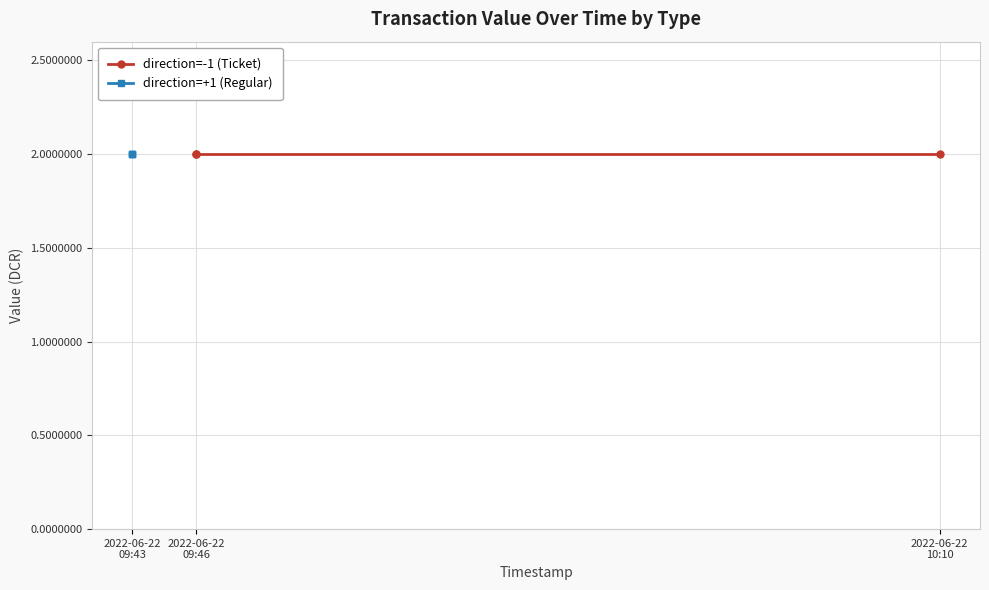

What is the approximate value of direction=+1 (Regular) at 1655891036?

2.0